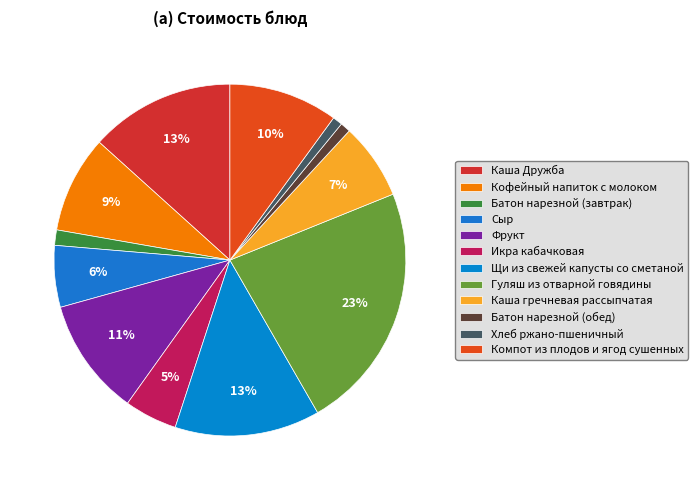

To the nearest percent, what is the difference between the largest and smallest slice percentages?

22%